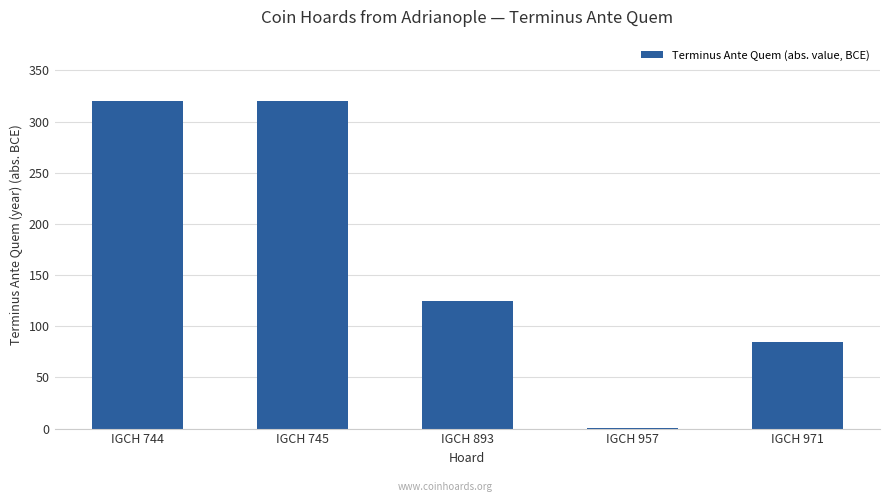

What is the change in value from IGCH 745 to IGCH 971?

-235